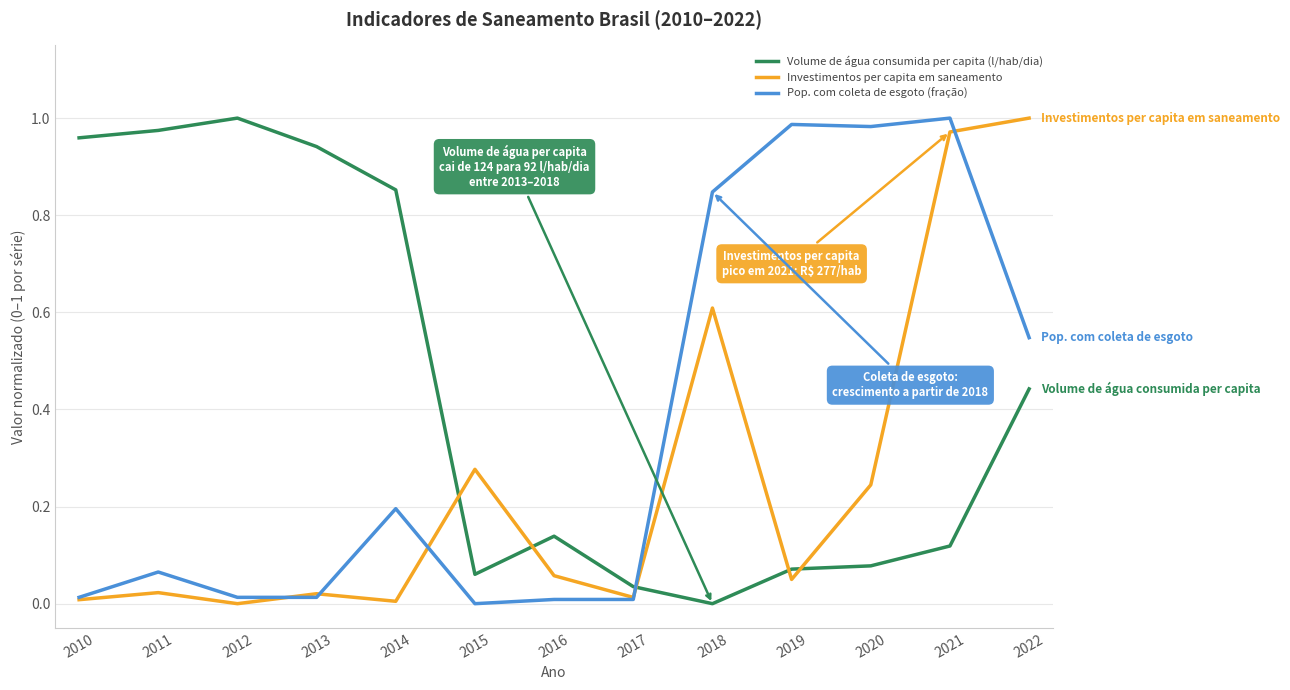

List the series in order of their overall mean, lowest first.

Investimentos per capita em saneamento, Pop. com coleta de esgoto (fração), Volume de água consumida per capita (l/hab/dia)